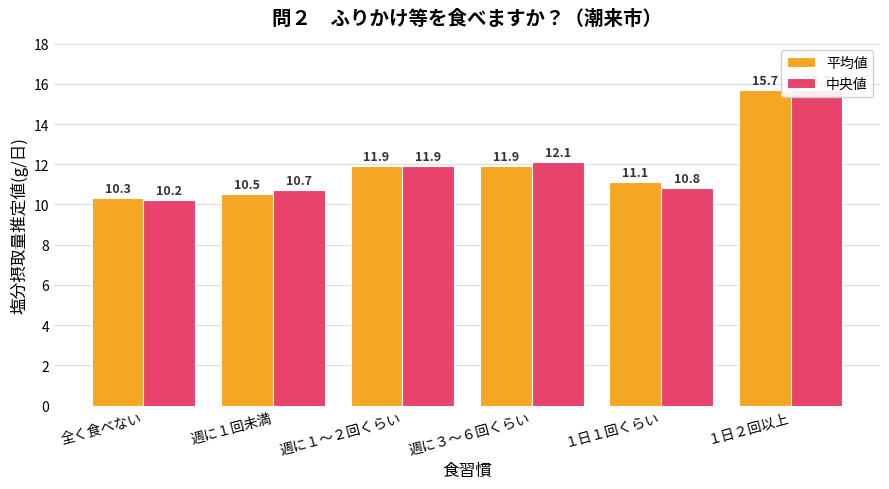

What is the difference between the maximum and minimum values in the 中央値 series?

5.5